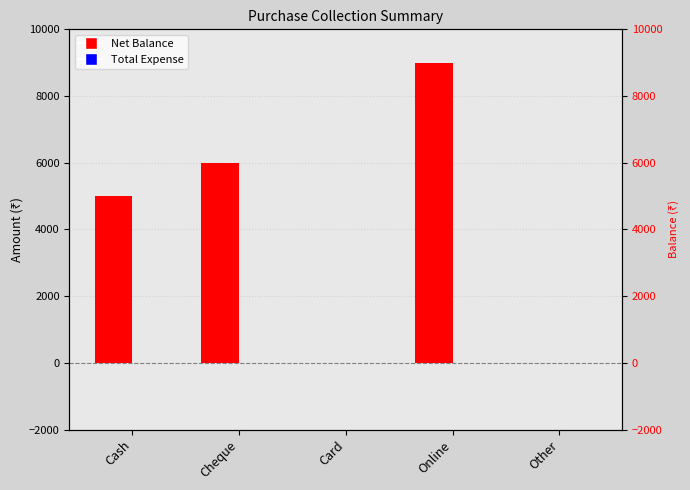

How many bars are there in total?

10